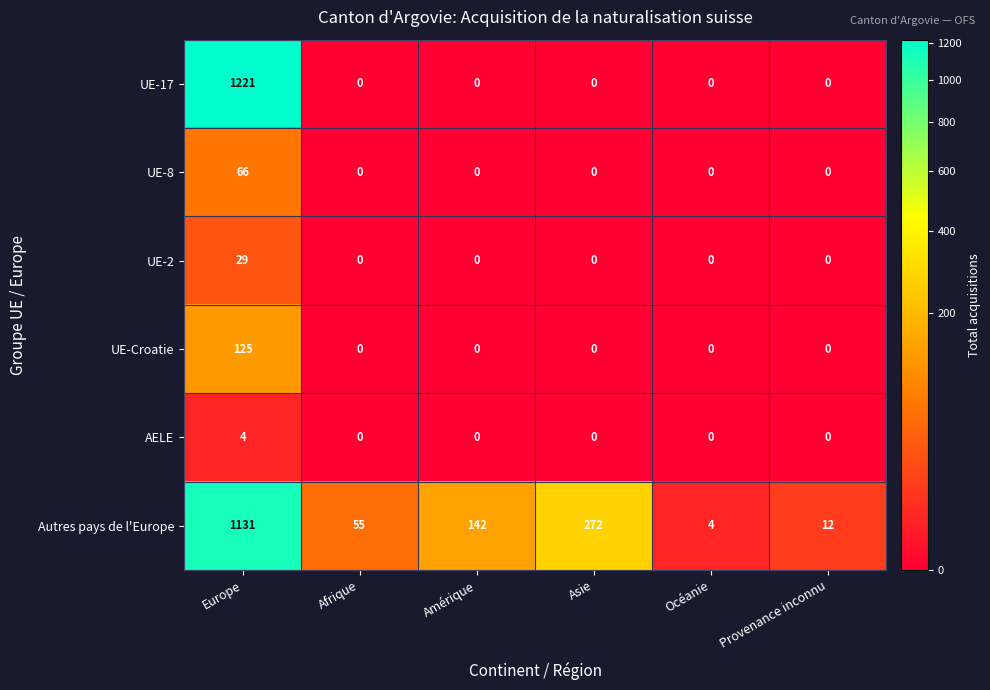

The UE-Croatie series shows 0 at Asie. True or false?

True